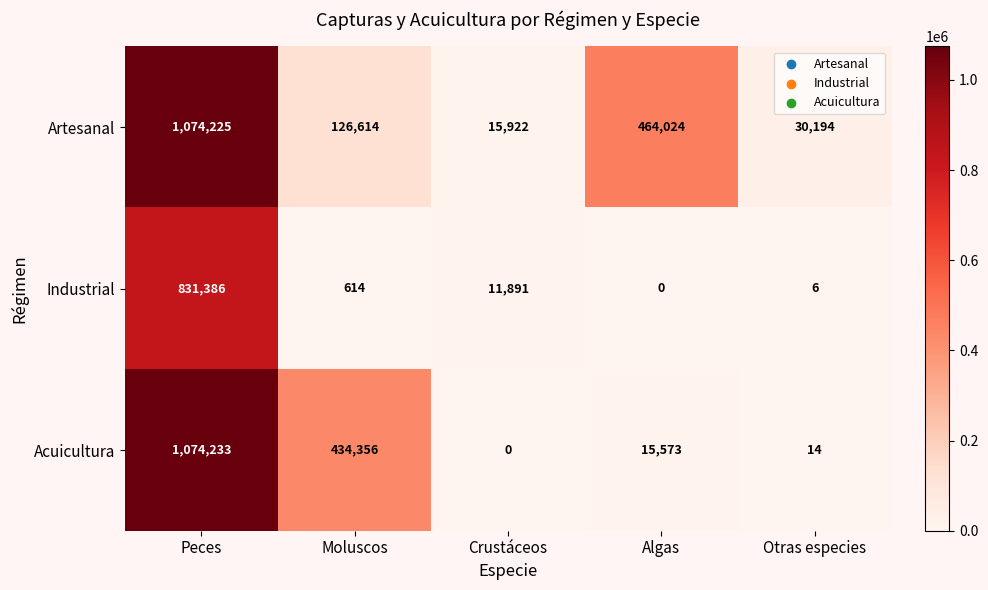

Rank the series at Otras especies from highest to lowest value.

Artesanal, Acuicultura, Industrial